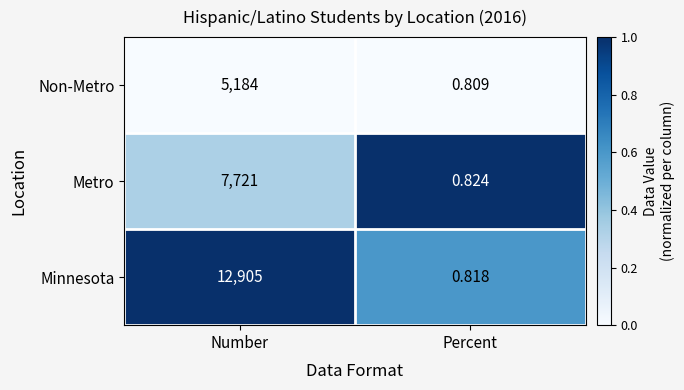

At which category is the sum across all series the highest?

Number